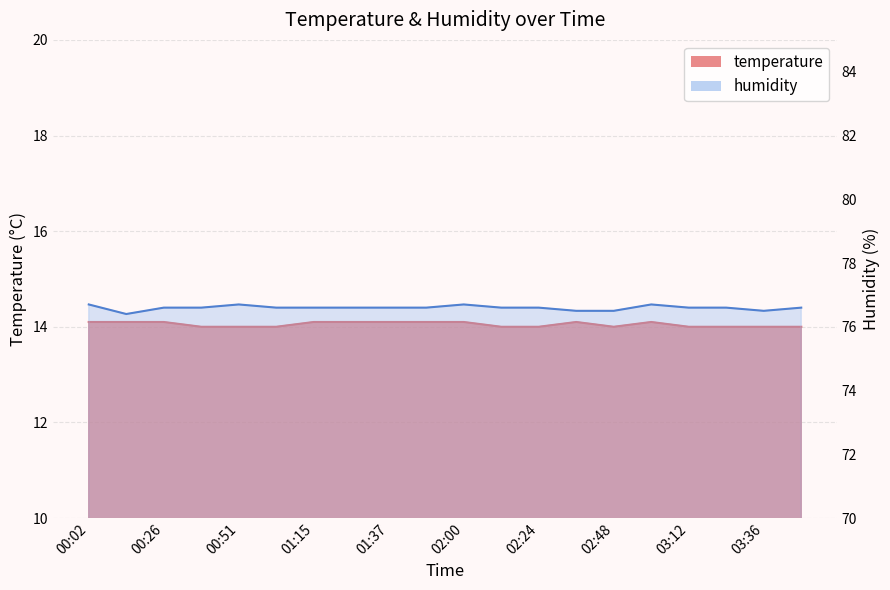

Reading left to right, transcribe all the data shown in this chart.

temperature: 00:02=14.1	00:14=14.1	00:26=14.1	00:38=14.0	00:51=14.0	01:03=14.0	01:15=14.1	01:27=14.1	01:37=14.1	01:48=14.1	02:00=14.1	02:12=14.0	02:24=14.0	02:36=14.1	02:48=14.0	03:00=14.1	03:12=14.0	03:24=14.0	03:36=14.0	03:48=14.0
humidity: 00:02=76.7	00:14=76.4	00:26=76.6	00:38=76.6	00:51=76.7	01:03=76.6	01:15=76.6	01:27=76.6	01:37=76.6	01:48=76.6	02:00=76.7	02:12=76.6	02:24=76.6	02:36=76.5	02:48=76.5	03:00=76.7	03:12=76.6	03:24=76.6	03:36=76.5	03:48=76.6